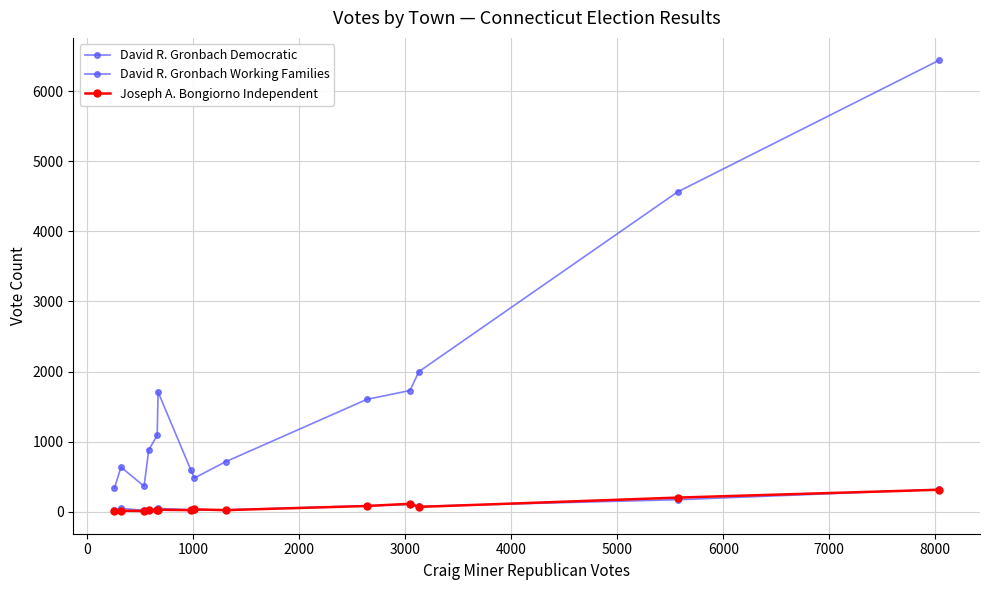

How many series are shown in this chart?

3